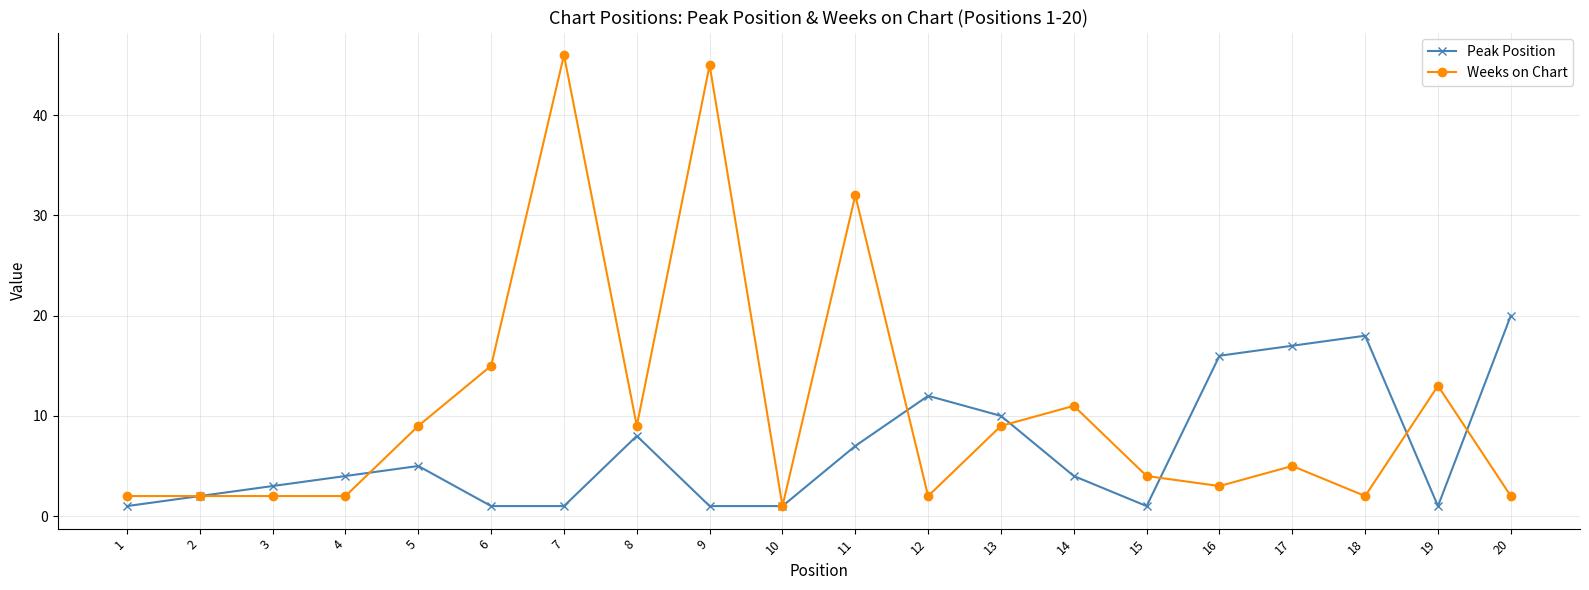

Reading left to right, transcribe all the data shown in this chart.

Peak Position: 1=1	2=2	3=3	4=4	5=5	6=1	7=1	8=8	9=1	10=1	11=7	12=12	13=10	14=4	15=1	16=16	17=17	18=18	19=1	20=20
Weeks on Chart: 1=2	2=2	3=2	4=2	5=9	6=15	7=46	8=9	9=45	10=1	11=32	12=2	13=9	14=11	15=4	16=3	17=5	18=2	19=13	20=2